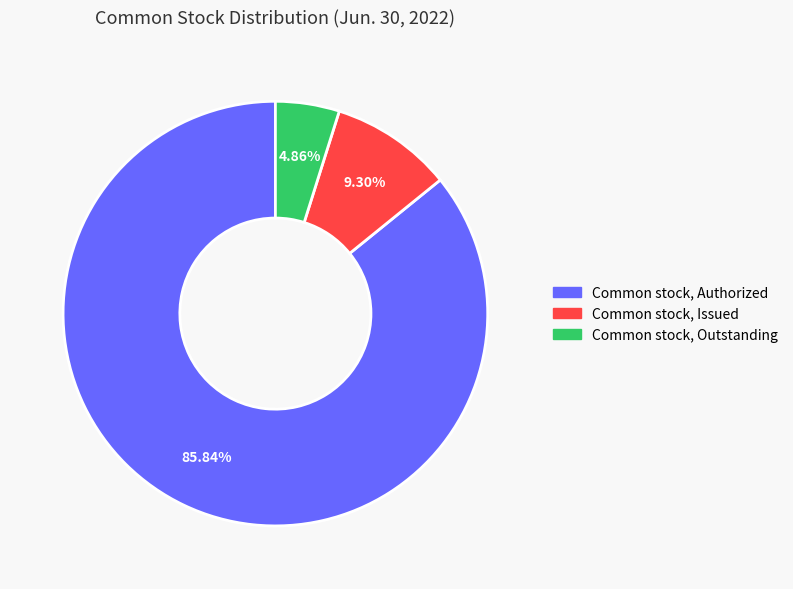

Which has a higher value, Common stock, Issued or Common stock, Outstanding?

Common stock, Issued